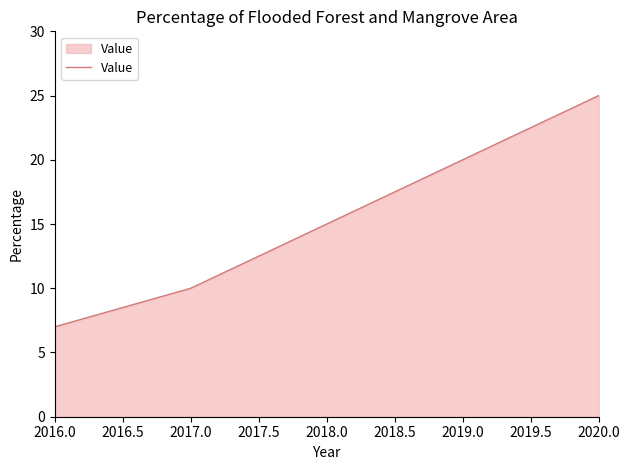

True or false: the data shows 26 at 2018.0.

False